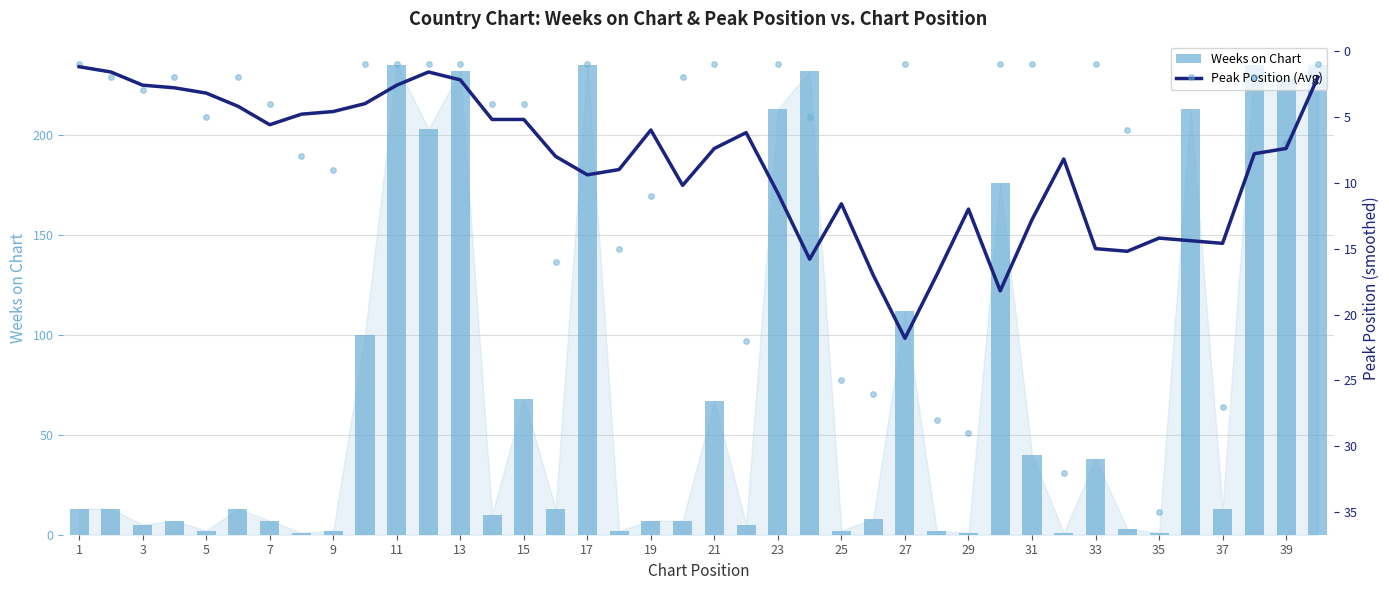

What is the sum of all Peak Position (Avg) values?

343.4